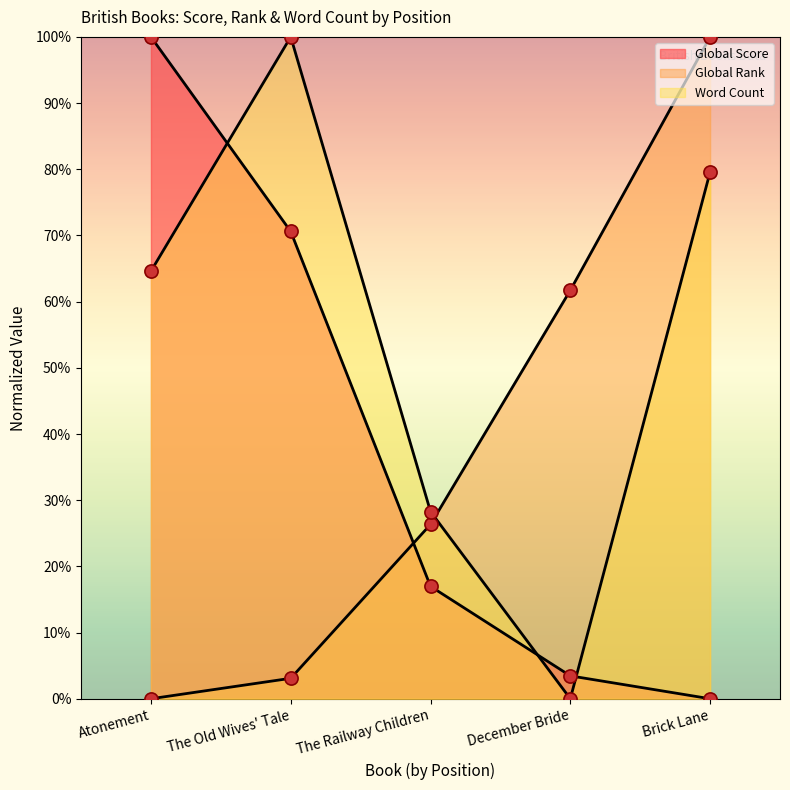

Which series contains the highest Y value?

Global Score